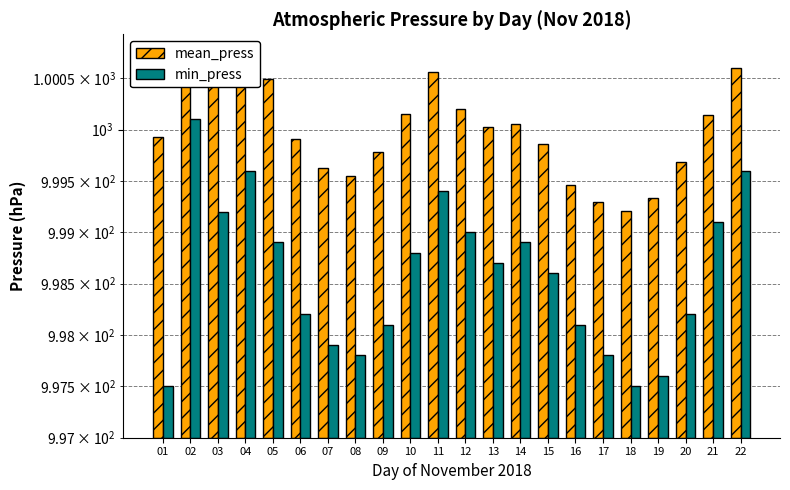

Which series changed the most between 17 and 19?

min_press